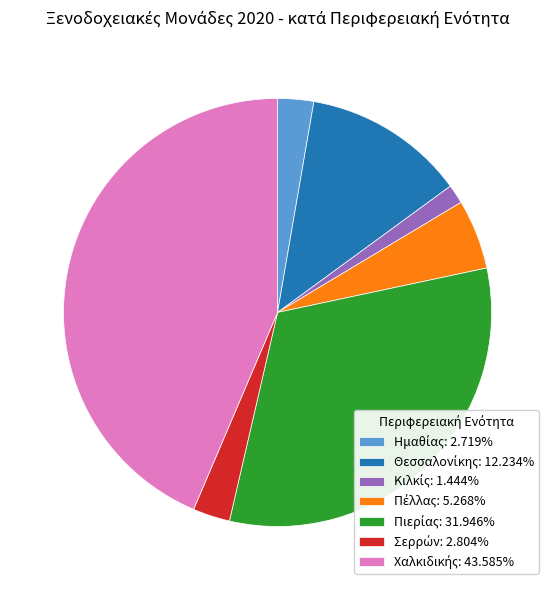

Is there a majority slice in this chart?

No